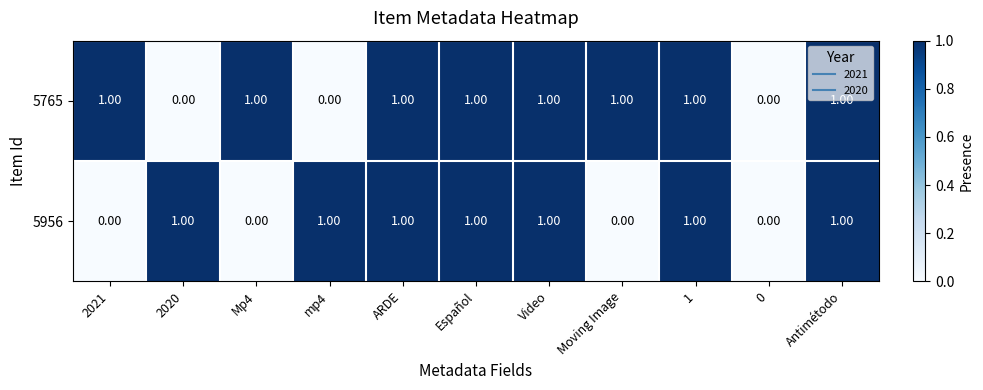

Which series has the largest total across all categories?

5765